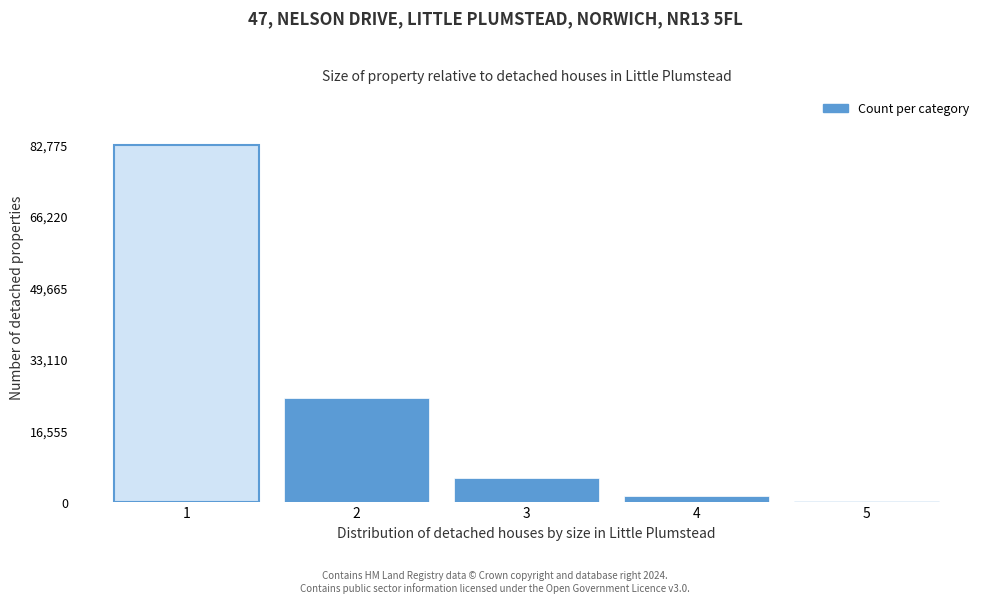

Reading left to right, extract all data points from this chart.

1=82775	2=24072	3=5412	4=1298	5=238